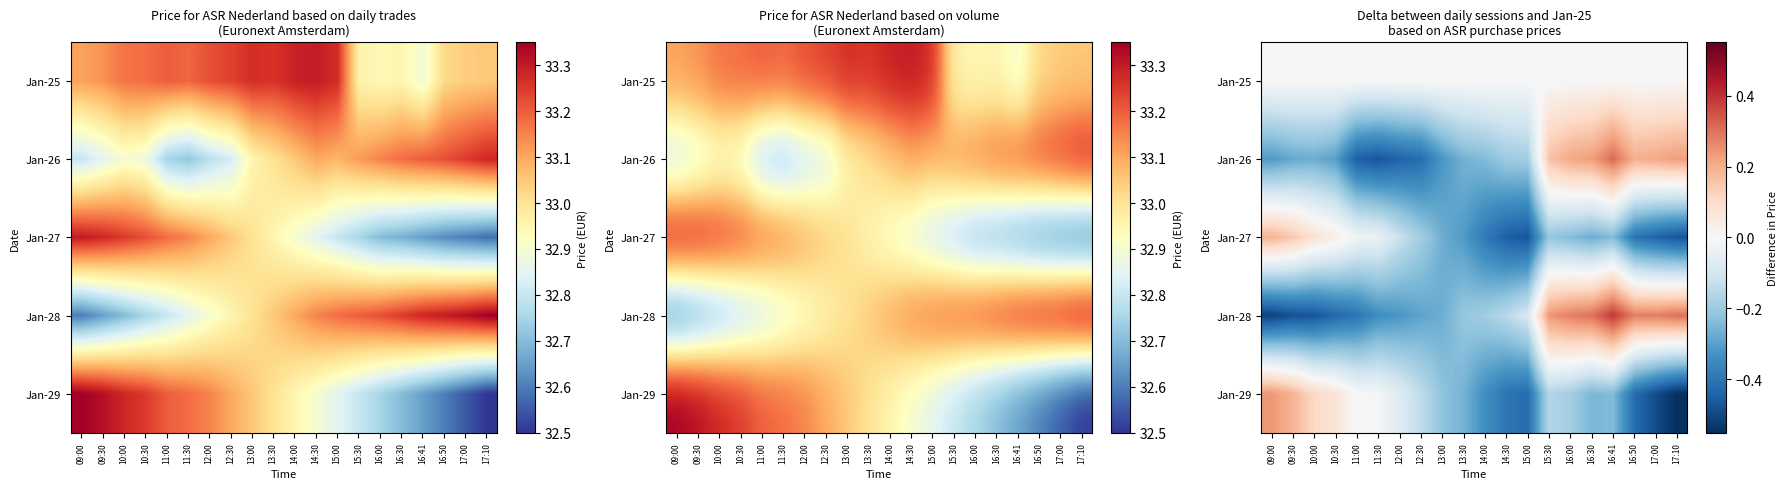

Rank the categories by Jan-27 value from lowest to highest.

15:00, 17:10, 14:30, 17:00, 16:50, 14:00, 13:30, 13:00, 16:30, 16:41, 16:00, 15:30, 12:30, 12:00, 11:30, 11:00, 10:30, 10:00, 09:30, 09:00